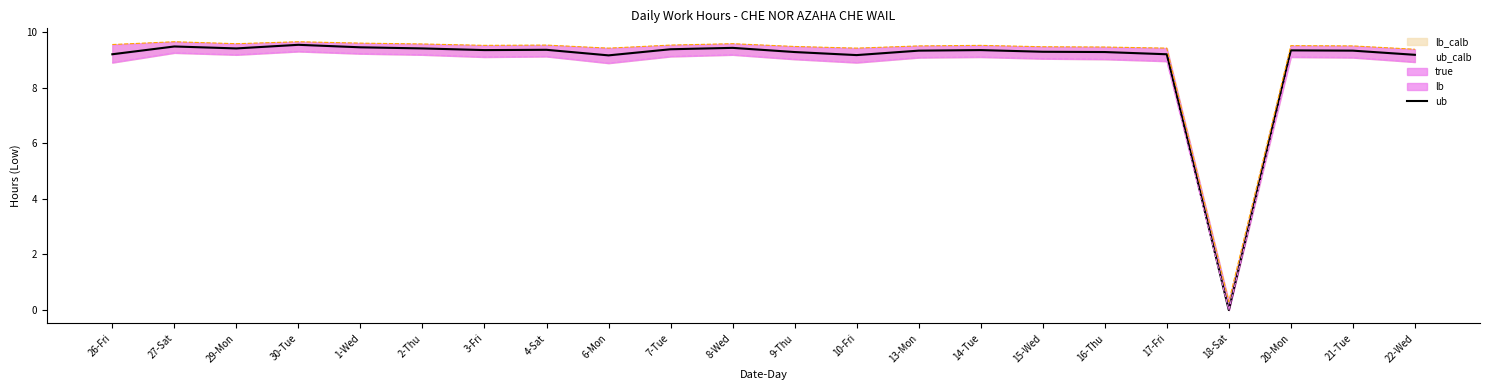

What position from the left is 2-Thu?

6